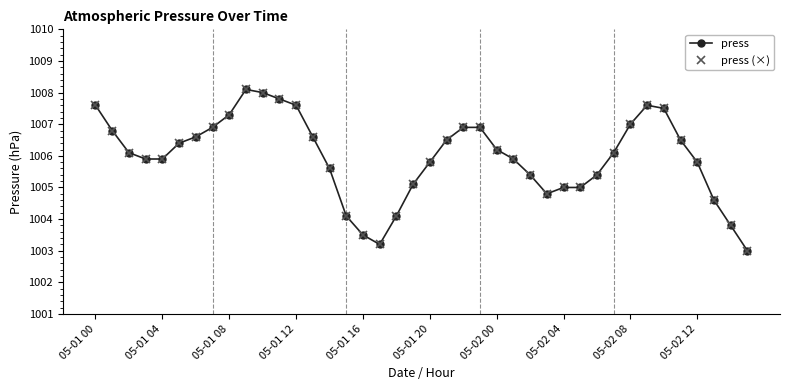

Is this an area chart (filled region under the line)?

No